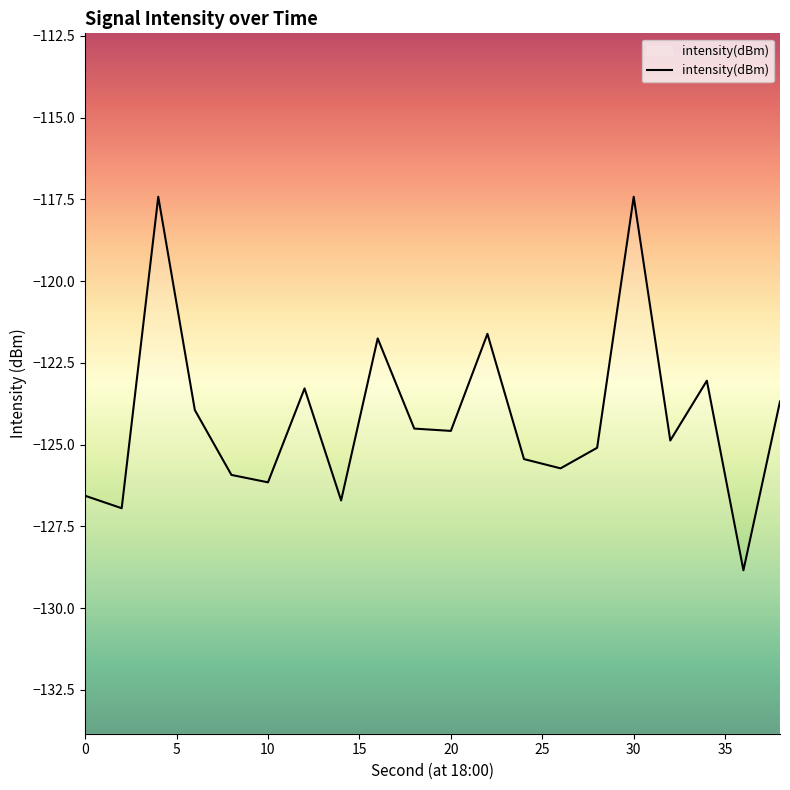

What is the difference between the second highest and second lowest values?

9.5